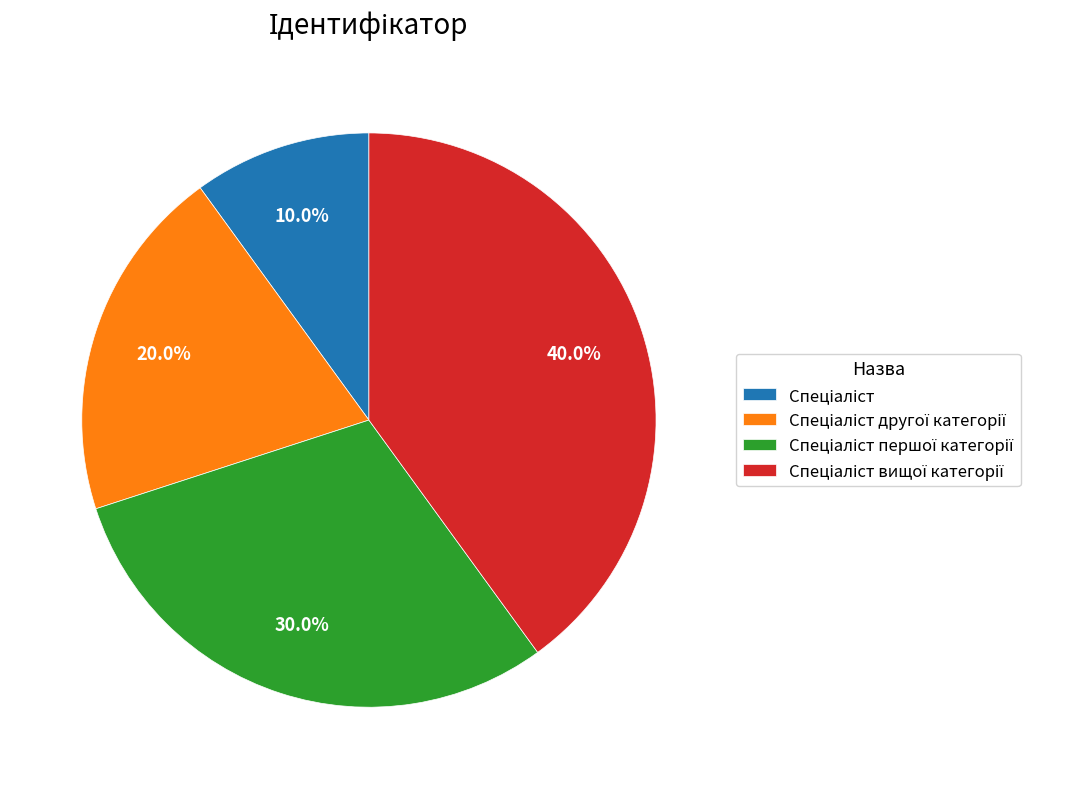

Is there any slice that represents more than half of the pie?

No